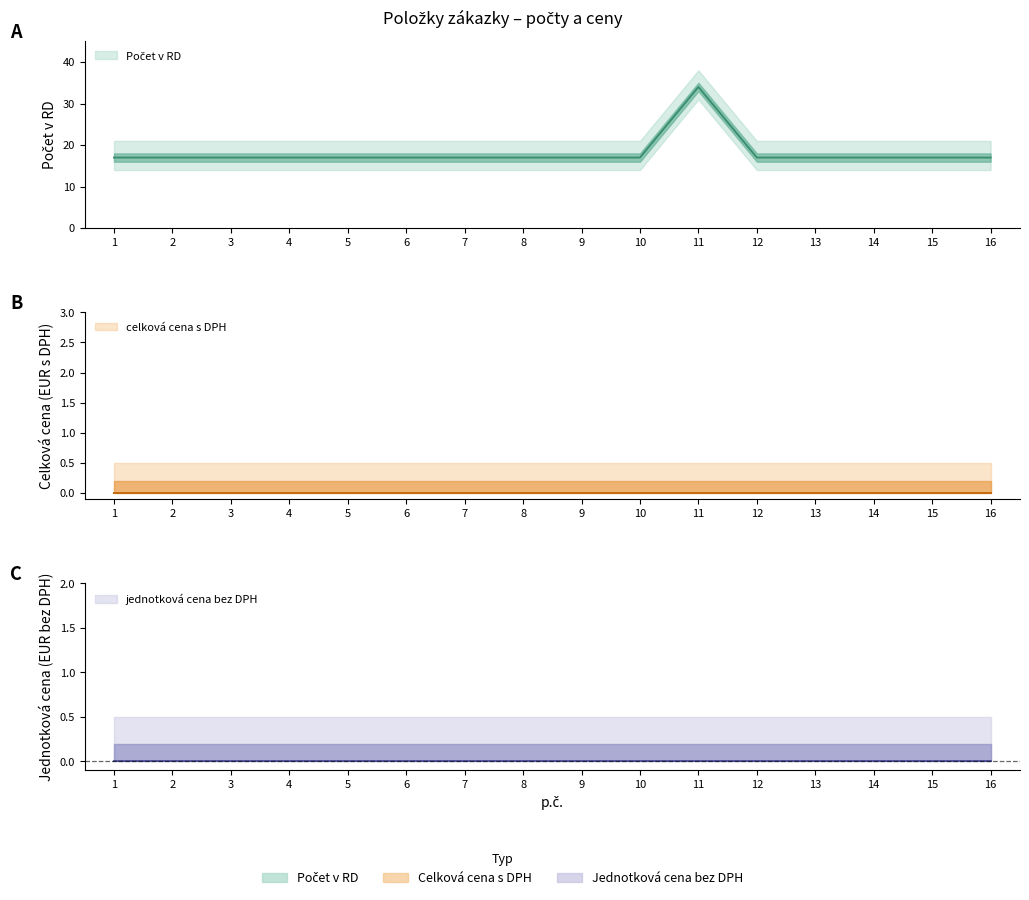

At which category does the chart reach its minimum across all series?

1